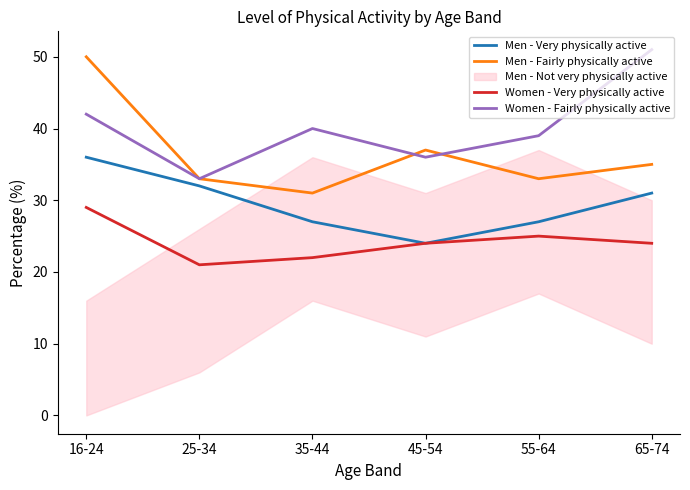

At which category is the sum across all series the highest?

16-24